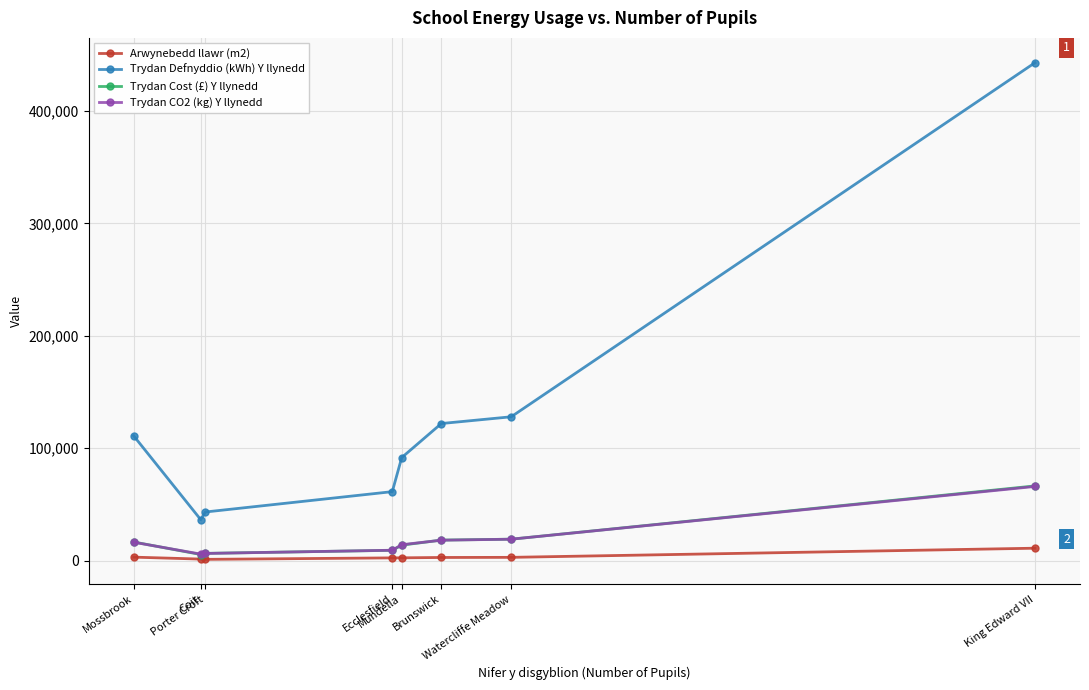

True or false: Trydan Defnyddio (kWh) Y llynedd has more than 1 interior local peaks.

False